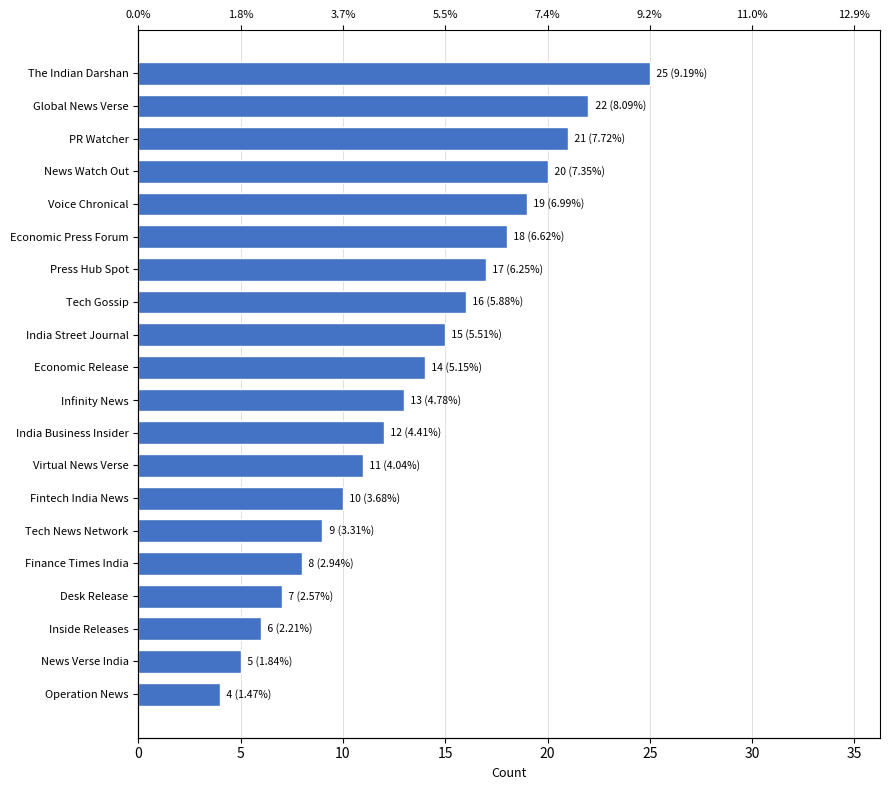

What is the difference between the maximum and minimum values?

21